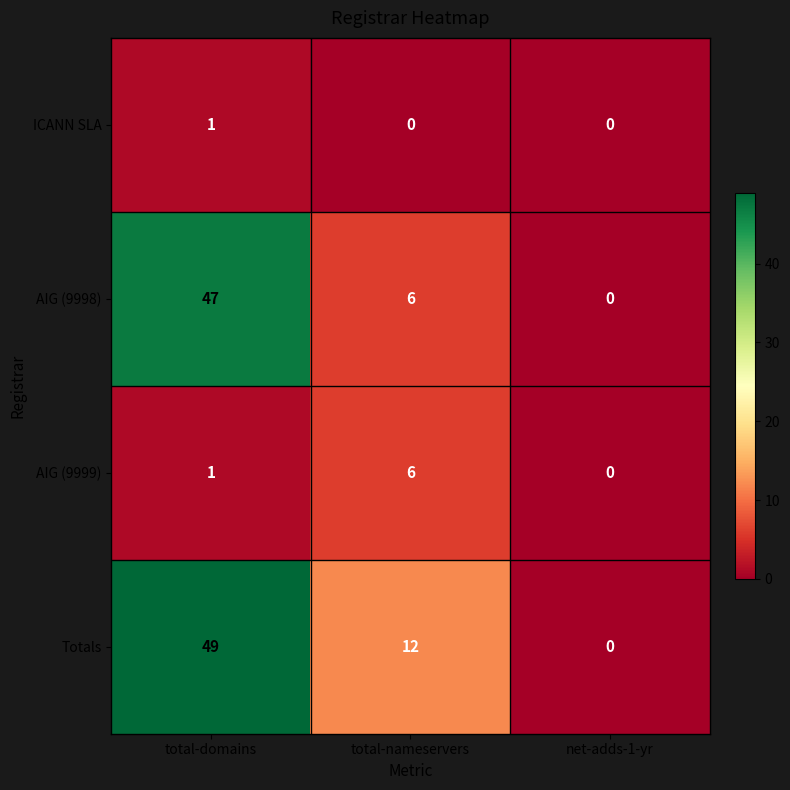

List the series in order of their peak value, lowest first.

ICANN SLA, AIG (9999), AIG (9998), Totals